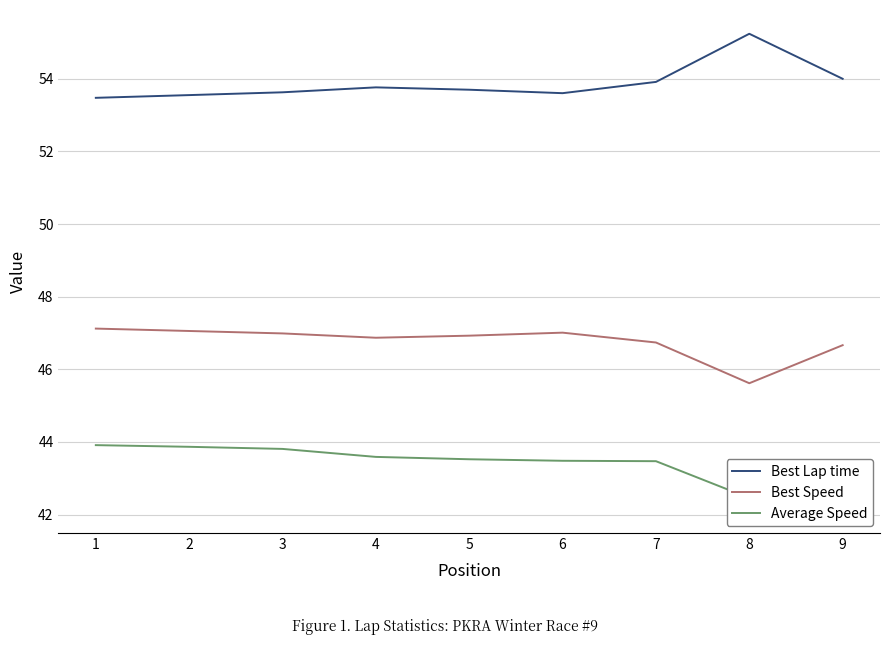

What is the maximum value for Best Lap time?

55.2